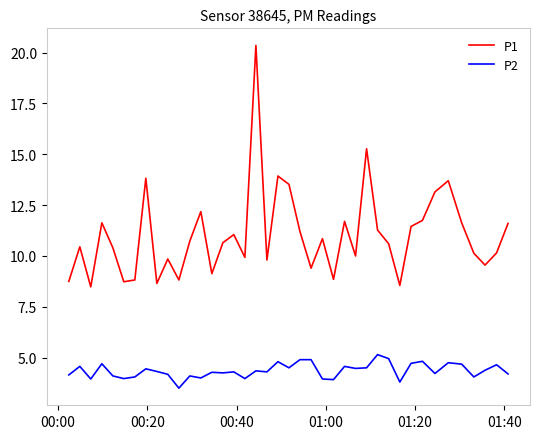

True or false: P2 has more than 1 interior local peaks.

True